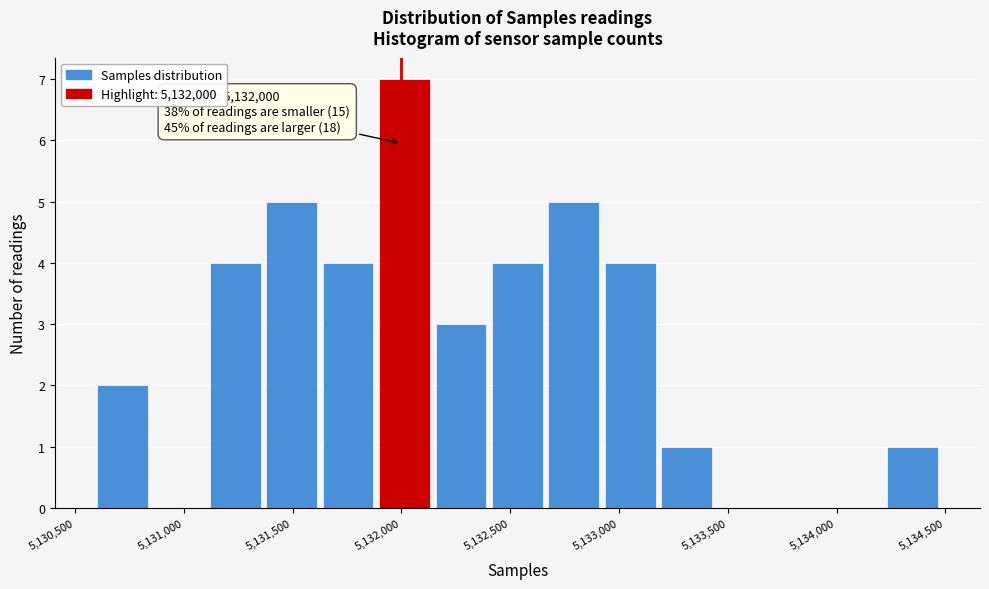

Over which range of the x-axis is the bar tallest?

5131900 to 5132150